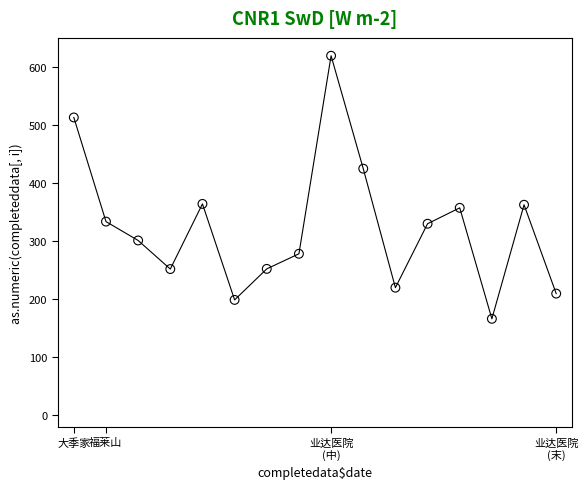

What is the range of Y values (max minus min)?

453.0